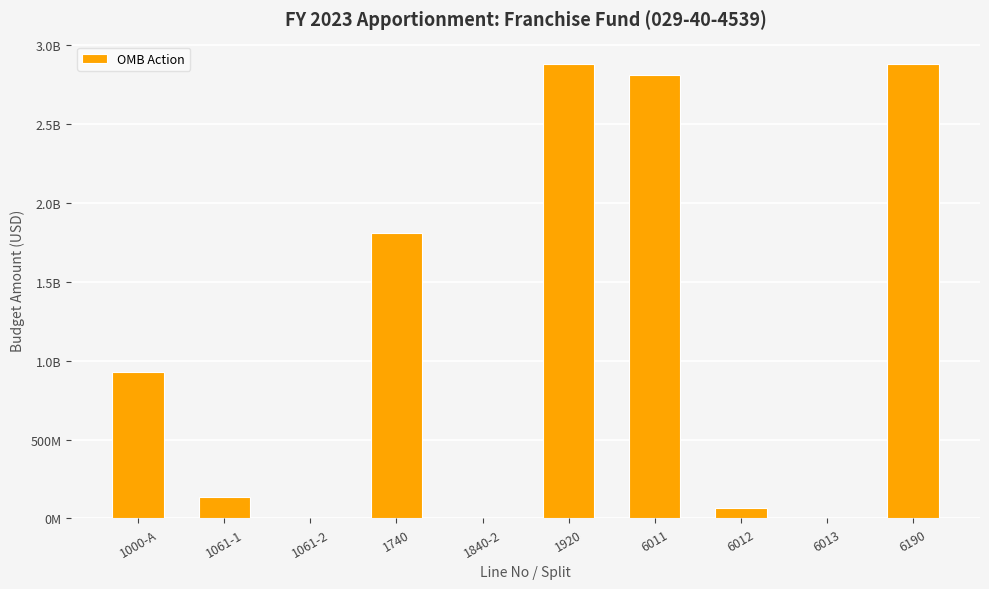

What is the sum of the values at 6190 and 6013?

2877361931